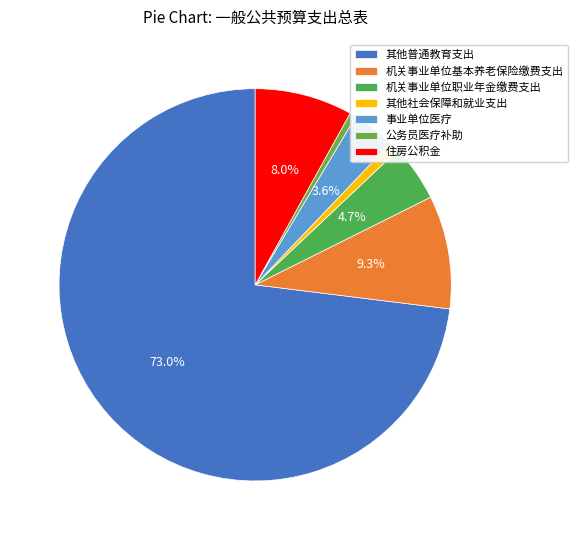

To the nearest percent, what is the average slice percentage?

14%